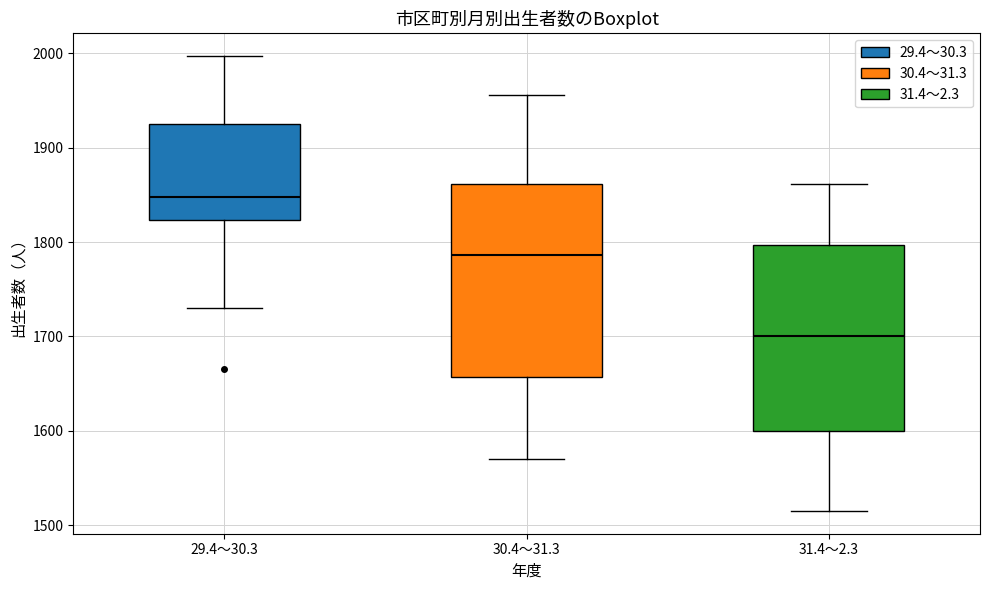

Reading left to right, transcribe this box plot: for each box, give where its median line is, the range the box spans, and where its two whiskers end, as read against the y-axis. The values are not printed on the chart, so give them approximately, as read against the axis.

29.4～30.3: median 1850, box 1820 to 1930, whiskers 1730 to 2000
30.4～31.3: median 1790, box 1660 to 1860, whiskers 1570 to 1960
31.4～2.3: median 1700, box 1600 to 1800, whiskers 1520 to 1860